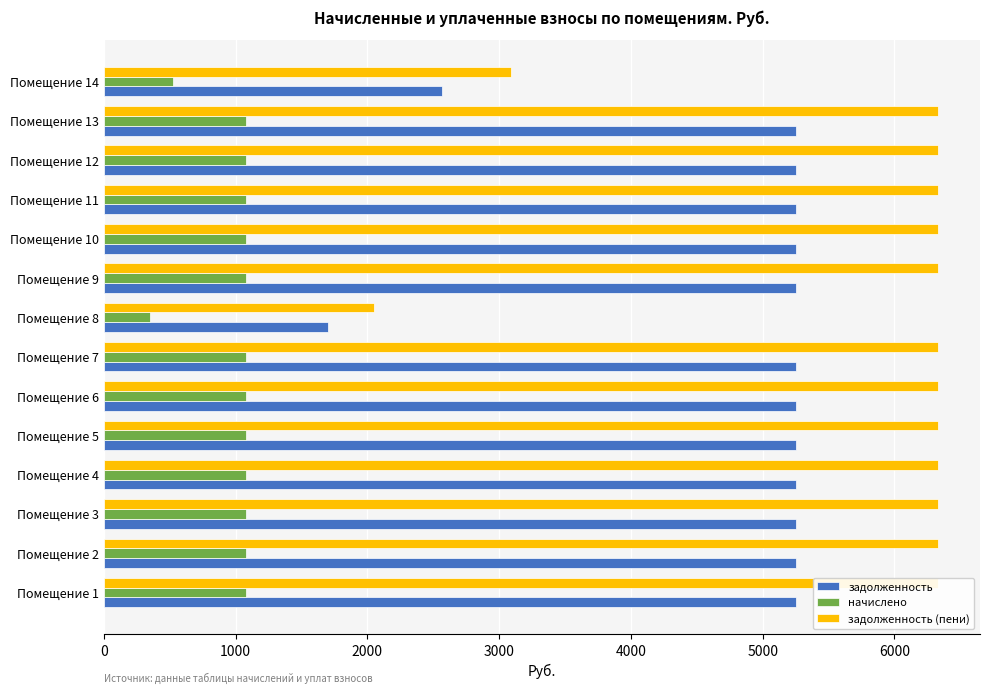

What is the value of the задолженность (пени) bar at the 9th from the left?

6332.4